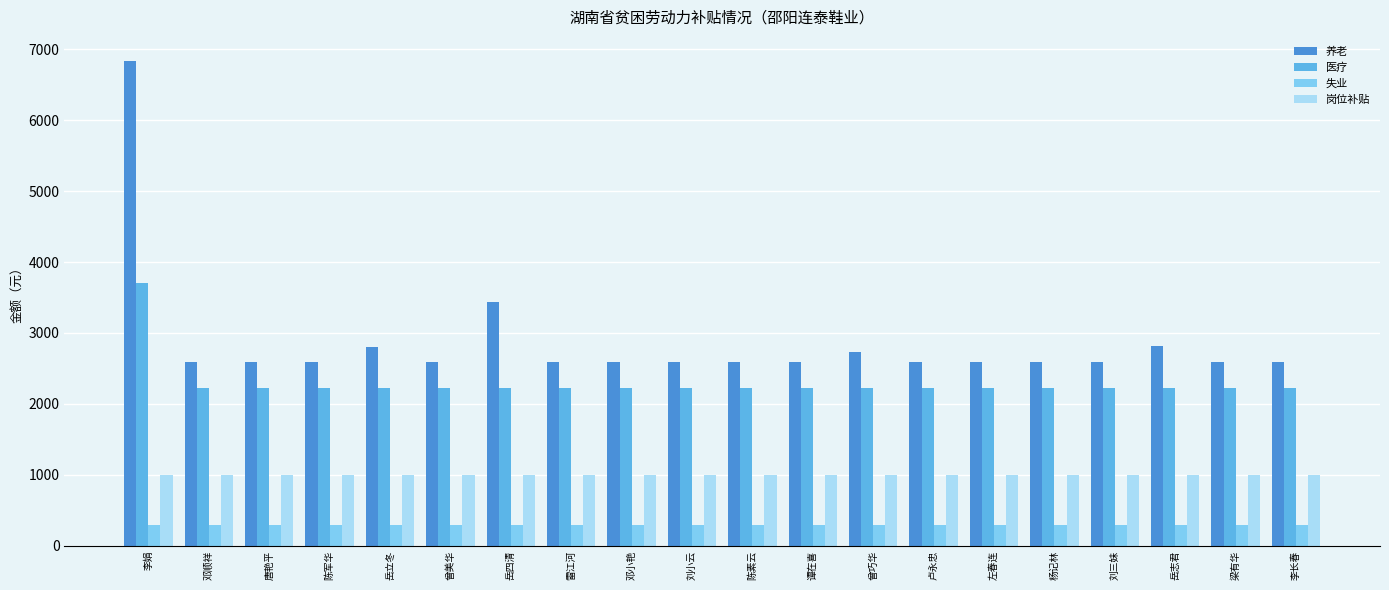

Read the 岗位补贴 value at 谭在喜.

1000.0